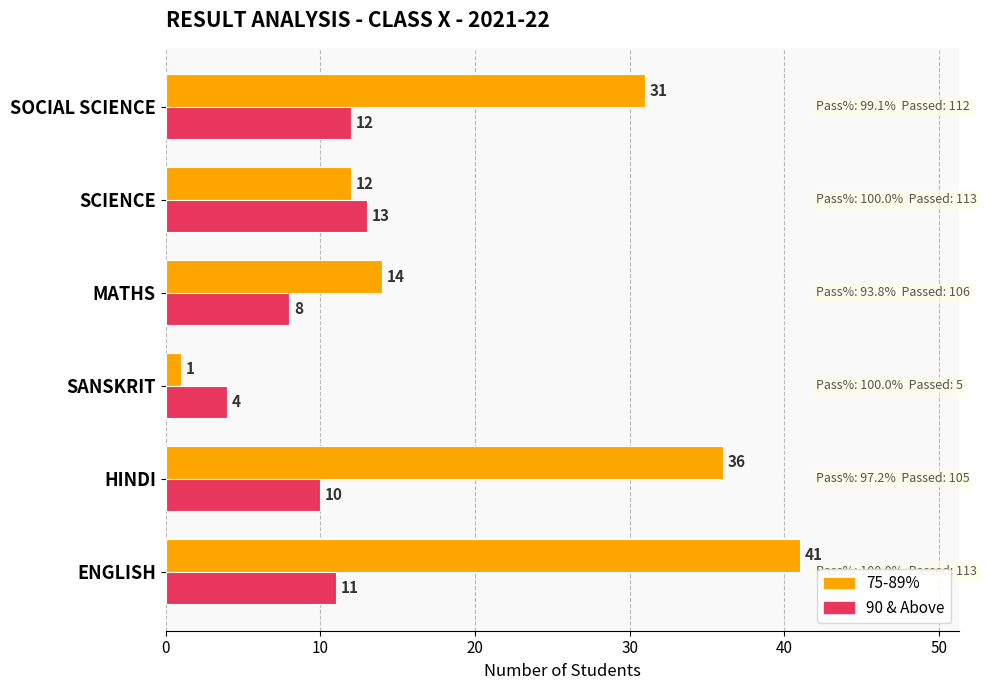

List the series in order of their peak value, lowest first.

90 & Above, 75-89%